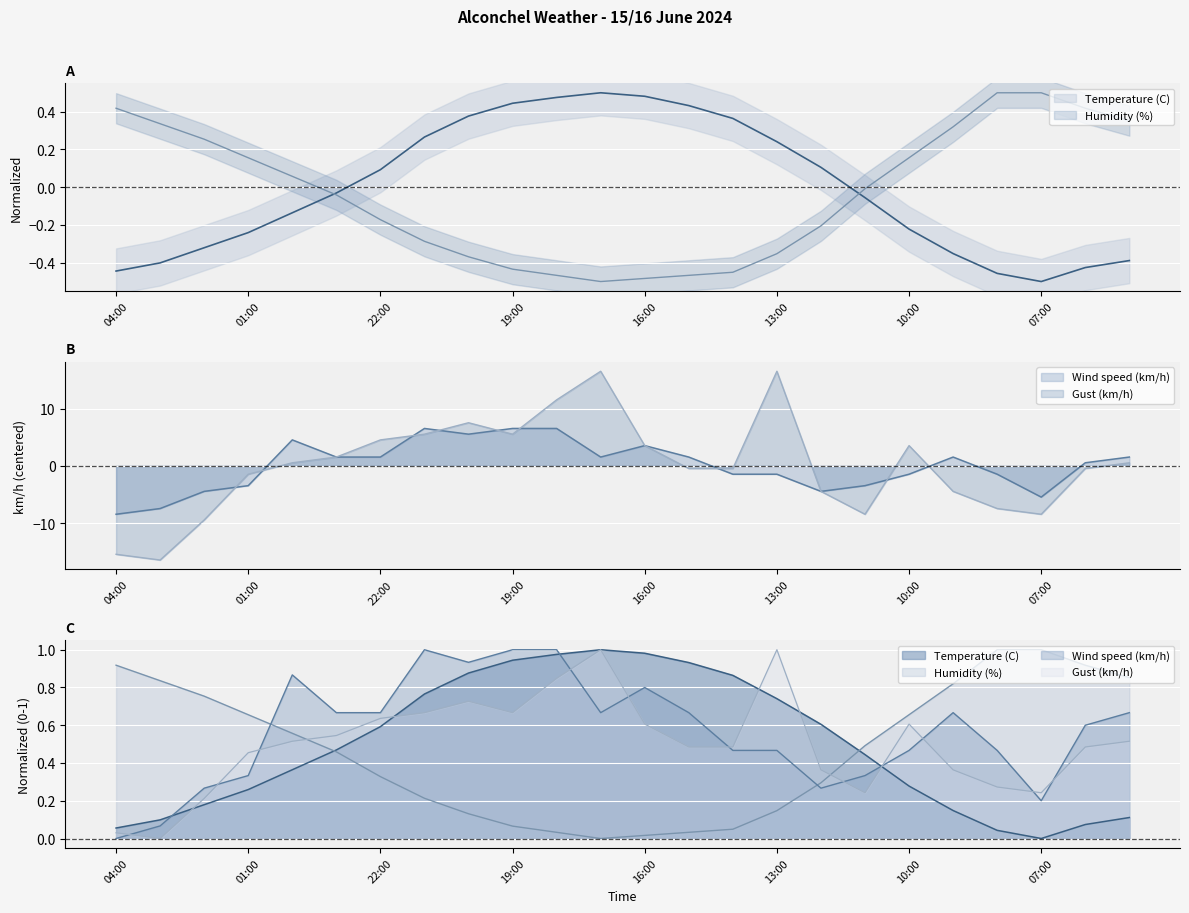

What is the total value across all series at 08:00?

-8.9